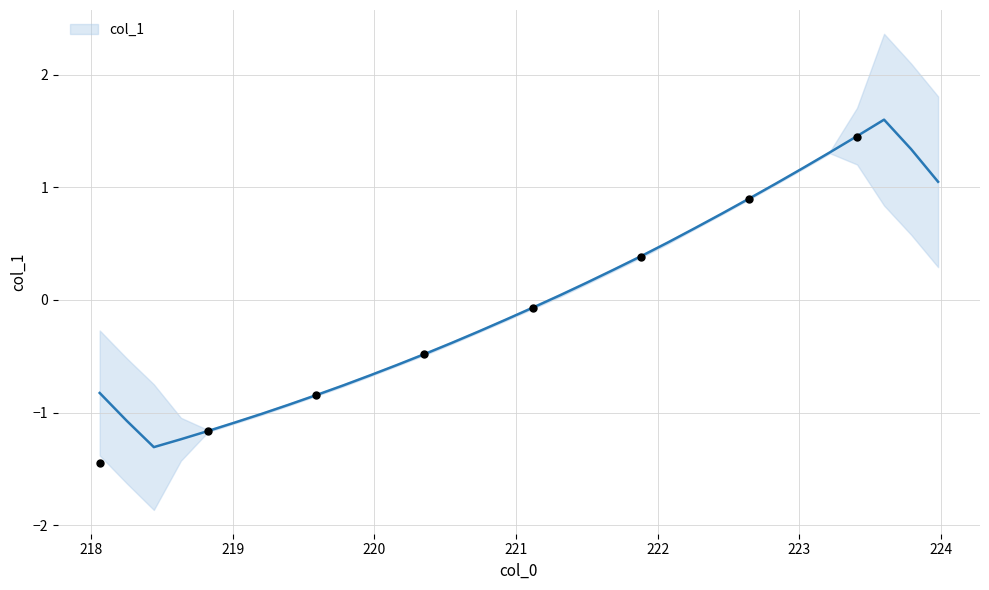

What is the change in value from 219.0156 to 219.9712?

+0.4